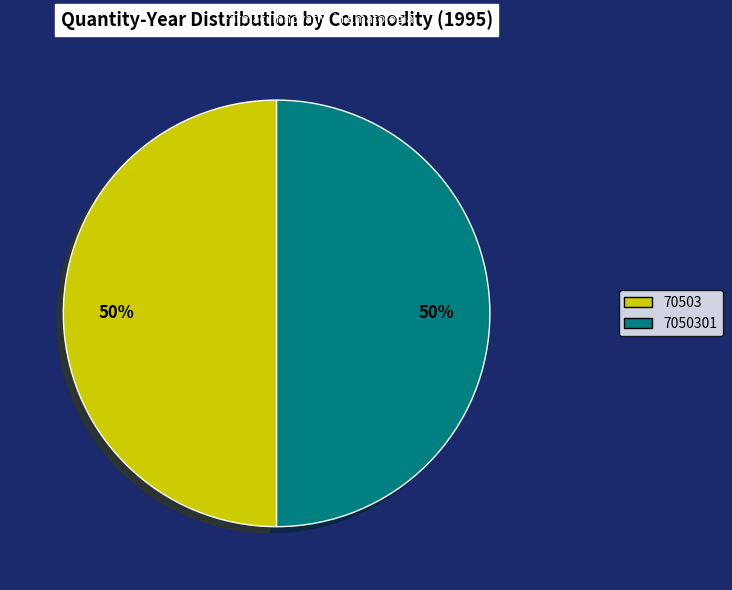

What is the ratio of the value at 70503 to the value at 7050301?

1.0